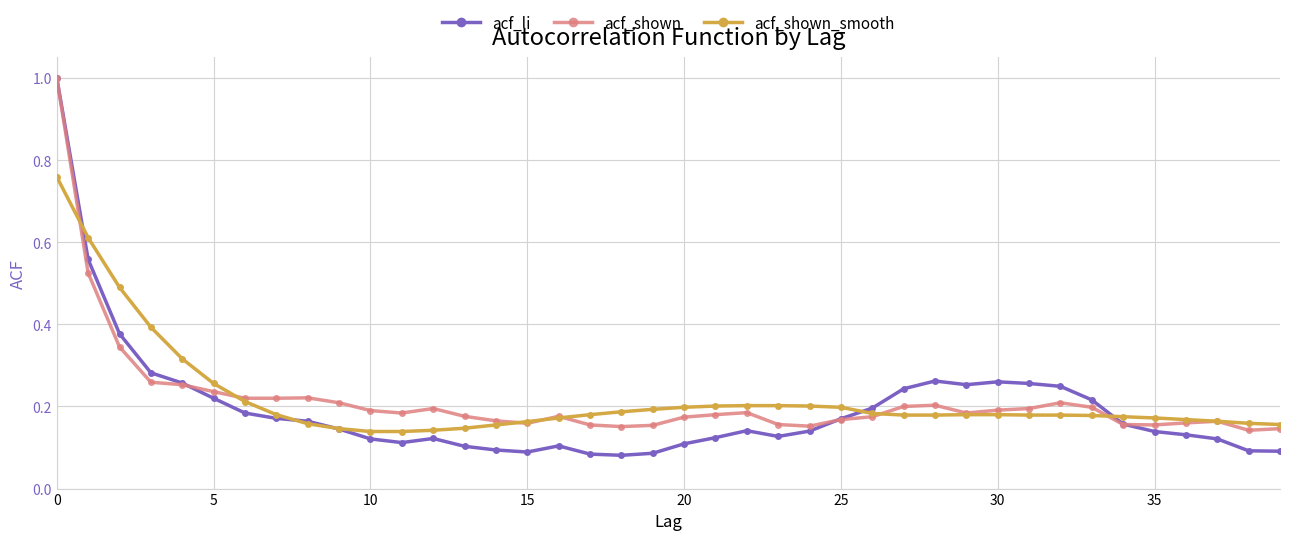

Which series has the widest spread of values?

acf_li